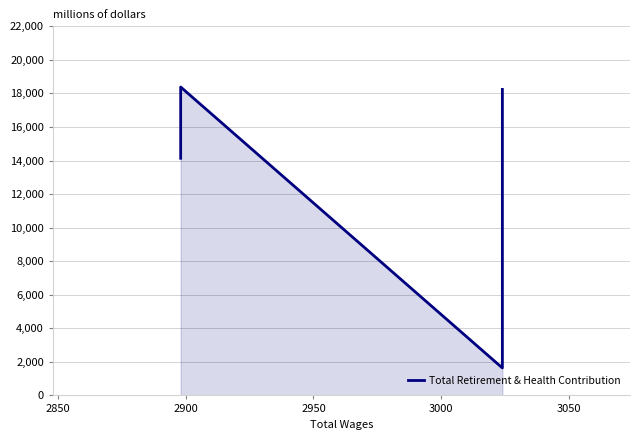

Reading left to right, list all the values displayed in this chart.

18240	9226	1638	18383	14135